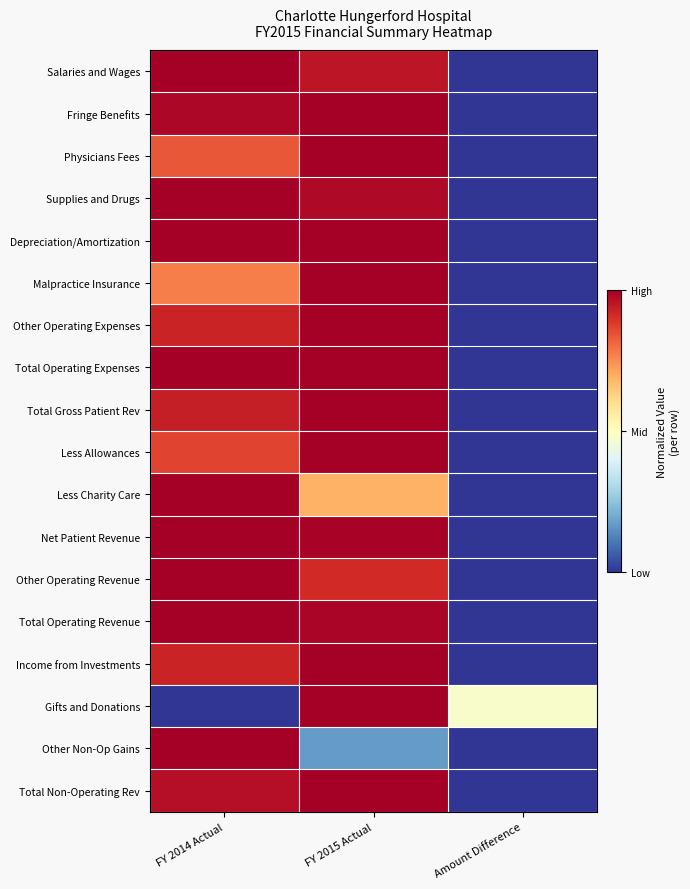

Reading left to right, list all the values displayed in this chart.

Salaries and Wages: FY 2014 Actual=1.0	FY 2015 Actual=1.0	Amount Difference=0.0
Fringe Benefits: FY 2014 Actual=1.0	FY 2015 Actual=1.0	Amount Difference=0.0
Physicians Fees: FY 2014 Actual=0.8	FY 2015 Actual=1.0	Amount Difference=0.0
Supplies and Drugs: FY 2014 Actual=1.0	FY 2015 Actual=1.0	Amount Difference=0.0
Depreciation/Amortization: FY 2014 Actual=1.0	FY 2015 Actual=1.0	Amount Difference=0.0
Malpractice Insurance: FY 2014 Actual=0.8	FY 2015 Actual=1.0	Amount Difference=0.0
Other Operating Expenses: FY 2014 Actual=0.9	FY 2015 Actual=1.0	Amount Difference=0.0
Total Operating Expenses: FY 2014 Actual=1.0	FY 2015 Actual=1.0	Amount Difference=0.0
Total Gross Patient Rev: FY 2014 Actual=0.9	FY 2015 Actual=1.0	Amount Difference=0.0
Less Allowances: FY 2014 Actual=0.9	FY 2015 Actual=1.0	Amount Difference=0.0
Less Charity Care: FY 2014 Actual=1.0	FY 2015 Actual=0.7	Amount Difference=0.0
Net Patient Revenue: FY 2014 Actual=1.0	FY 2015 Actual=1.0	Amount Difference=0.0
Other Operating Revenue: FY 2014 Actual=1.0	FY 2015 Actual=0.9	Amount Difference=0.0
Total Operating Revenue: FY 2014 Actual=1.0	FY 2015 Actual=1.0	Amount Difference=0.0
Income from Investments: FY 2014 Actual=0.9	FY 2015 Actual=1.0	Amount Difference=0.0
Gifts and Donations: FY 2014 Actual=0.0	FY 2015 Actual=1.0	Amount Difference=0.5
Other Non-Op Gains: FY 2014 Actual=1.0	FY 2015 Actual=0.2	Amount Difference=0.0
Total Non-Operating Rev: FY 2014 Actual=1.0	FY 2015 Actual=1.0	Amount Difference=0.0